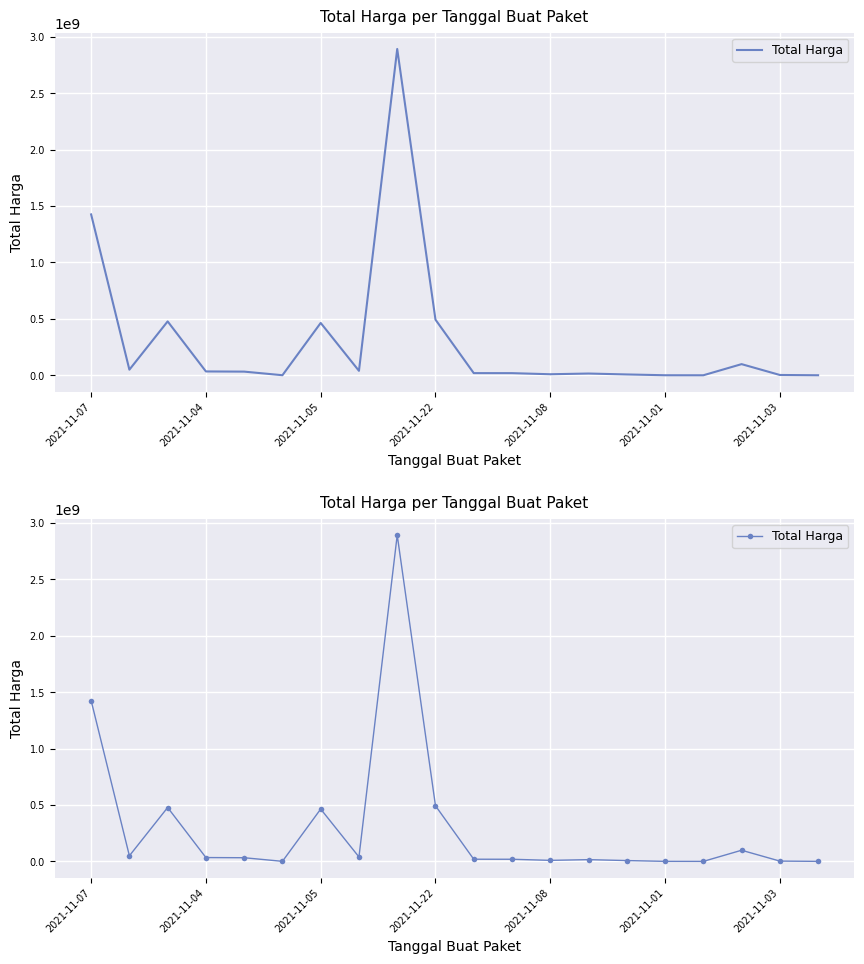

Where is the data nearest to the value 1446100000?

2021-11-07